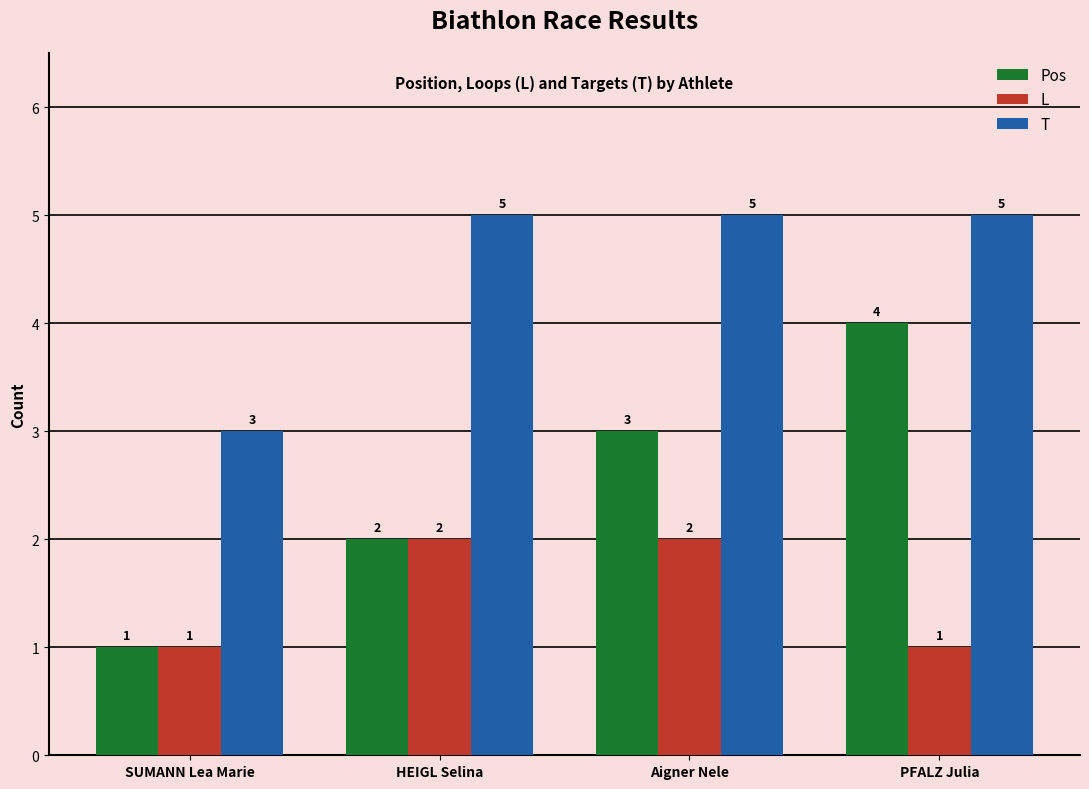

Does the chart contain any negative values?

No